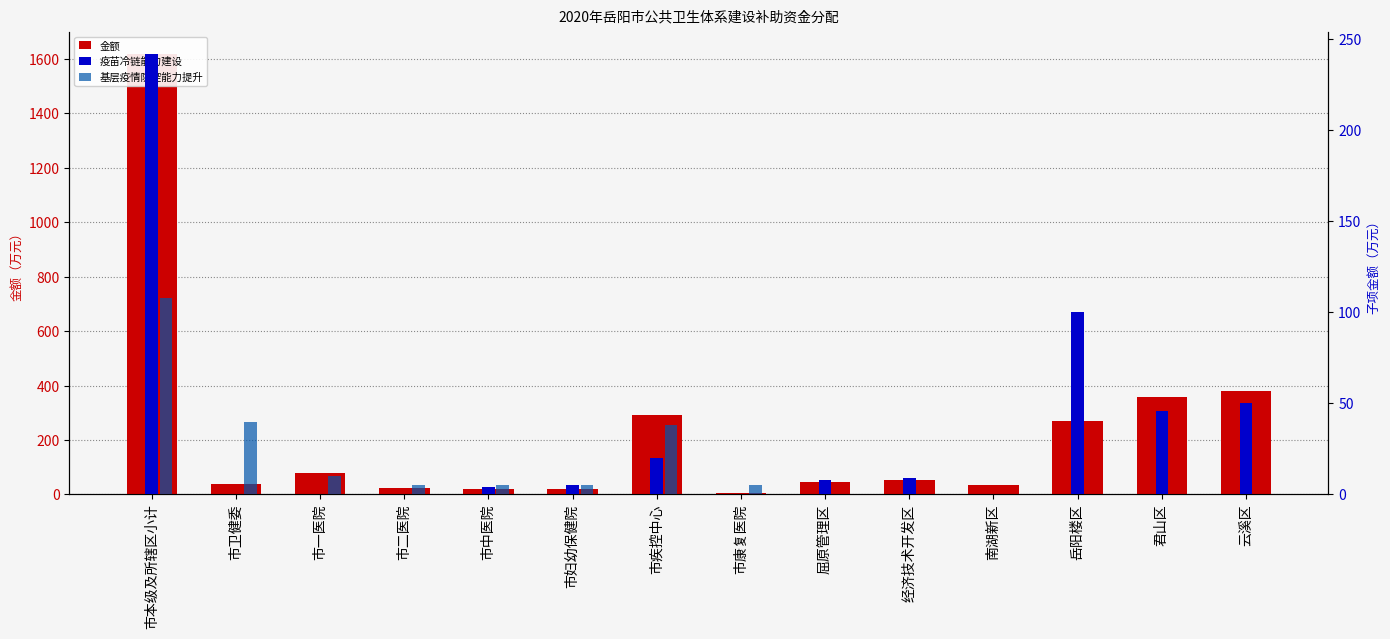

Where is 基层疫情防控能力提升 nearest to the value 54?

市卫健委